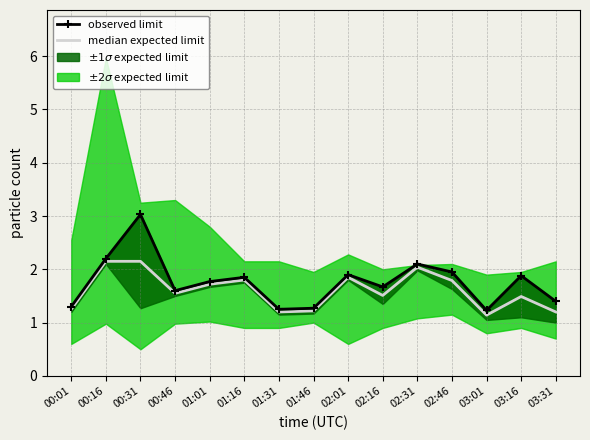

At 03:16, list the series in order from largest to smallest.

observed limit, median expected limit